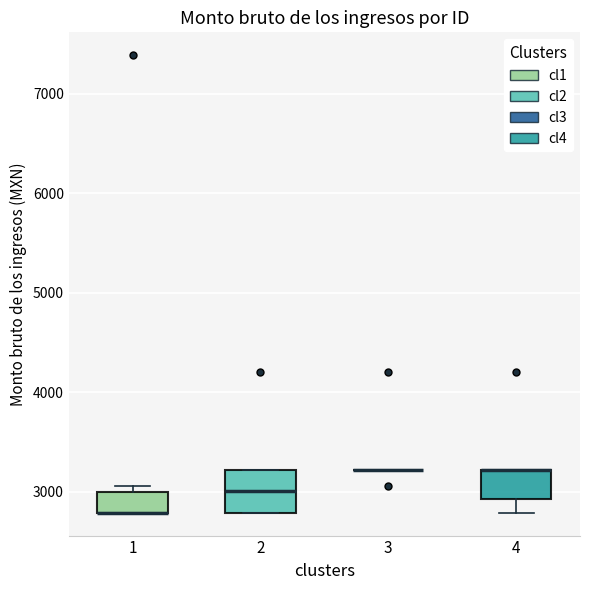

Which box is the tallest, from its lower edge to its upper edge?

2